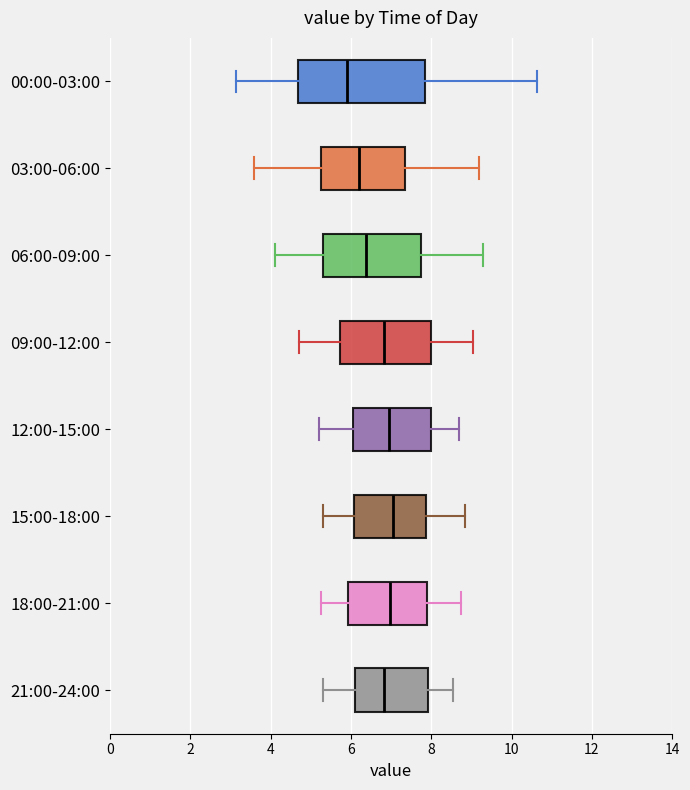

Which box is the widest, from its left edge to its right edge?

00:00-03:00